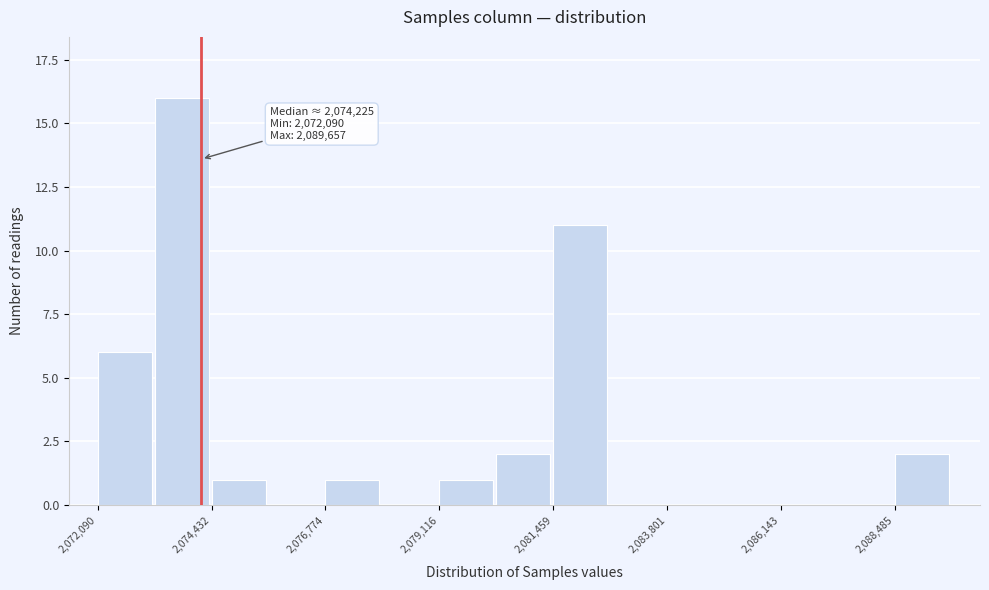

Read against the x-axis, roughly where is the centre of the tallest bar?

2074000